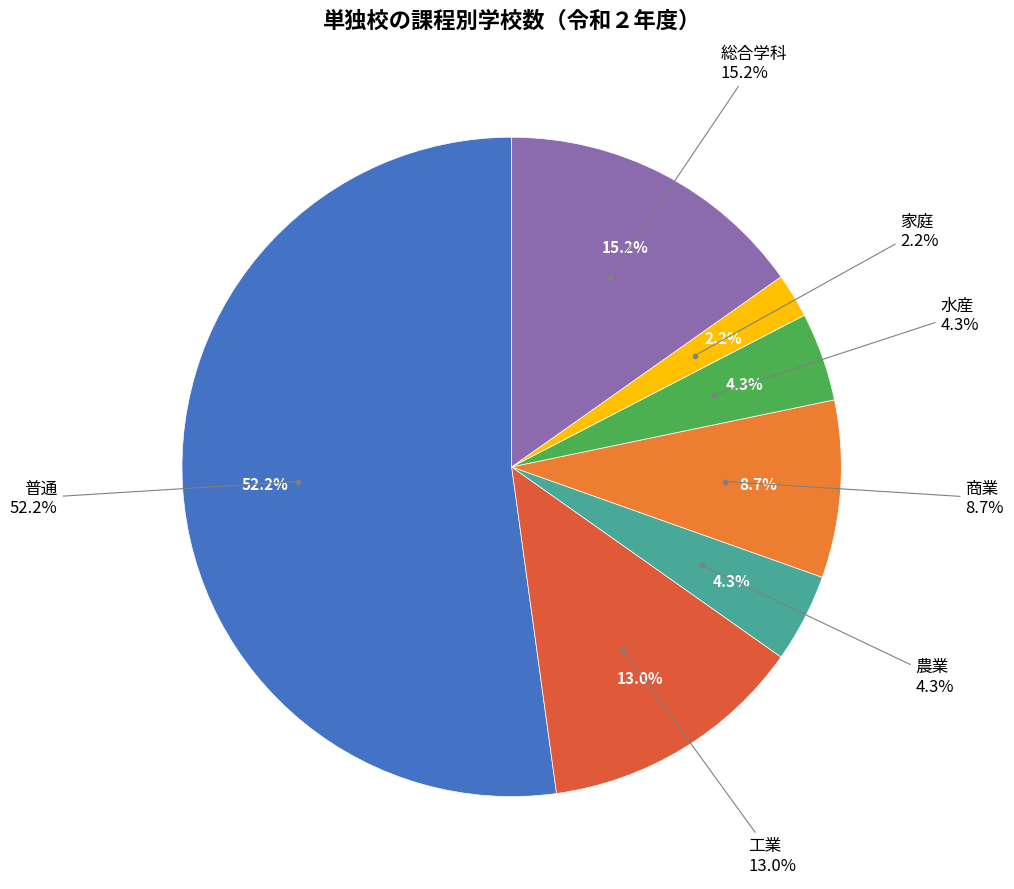

How many segments does this pie chart have?

7